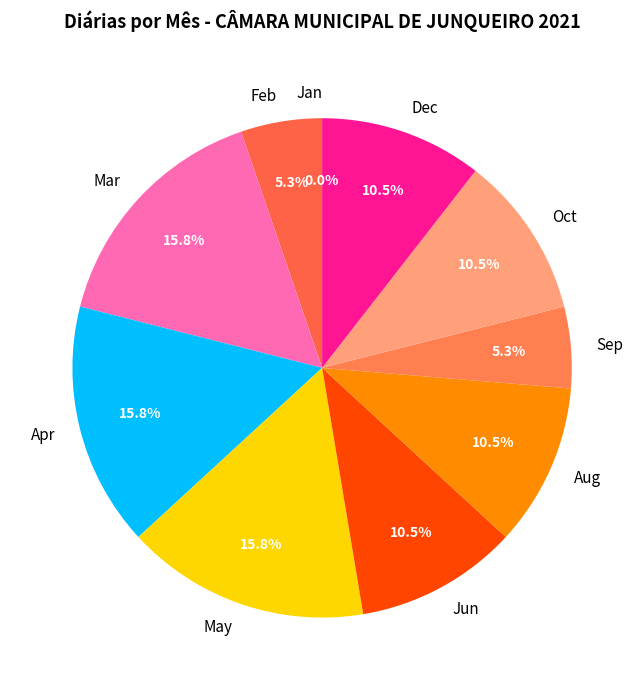

Does any single category account for the majority?

No